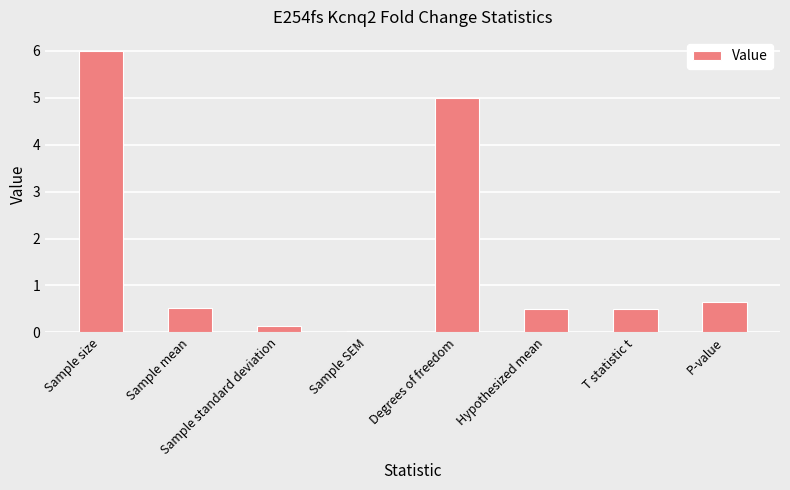

What is the sum of all values?

13.3